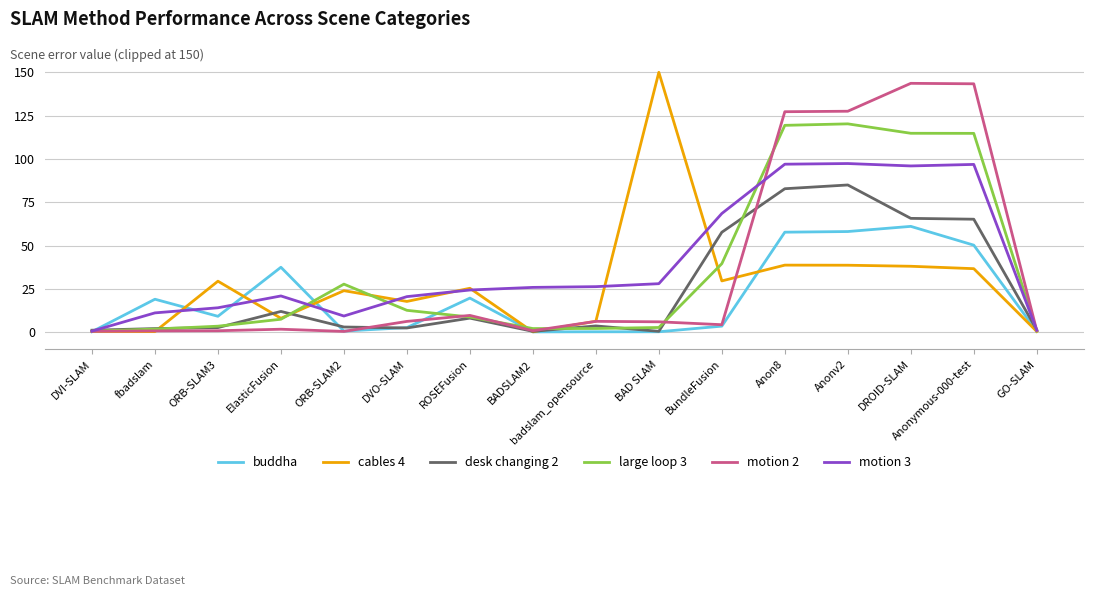

At which category does the chart reach its peak across all series?

BAD SLAM